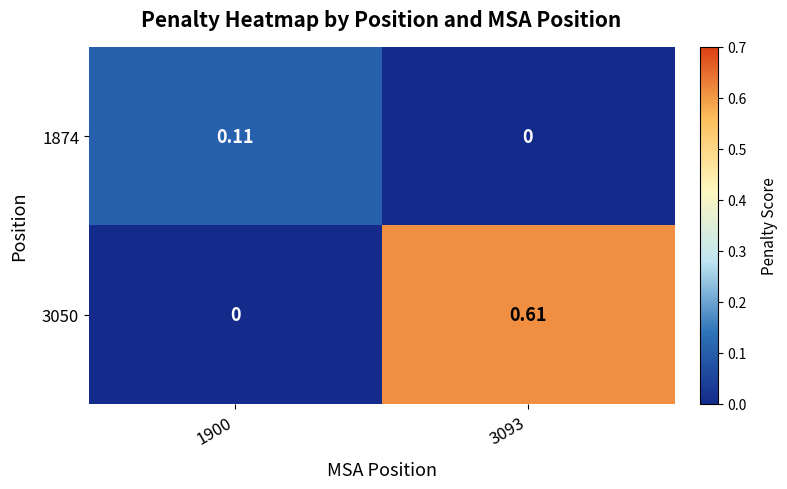

Is the value of 3050 at 3093 greater than the value of 1874 at 1900?

Yes